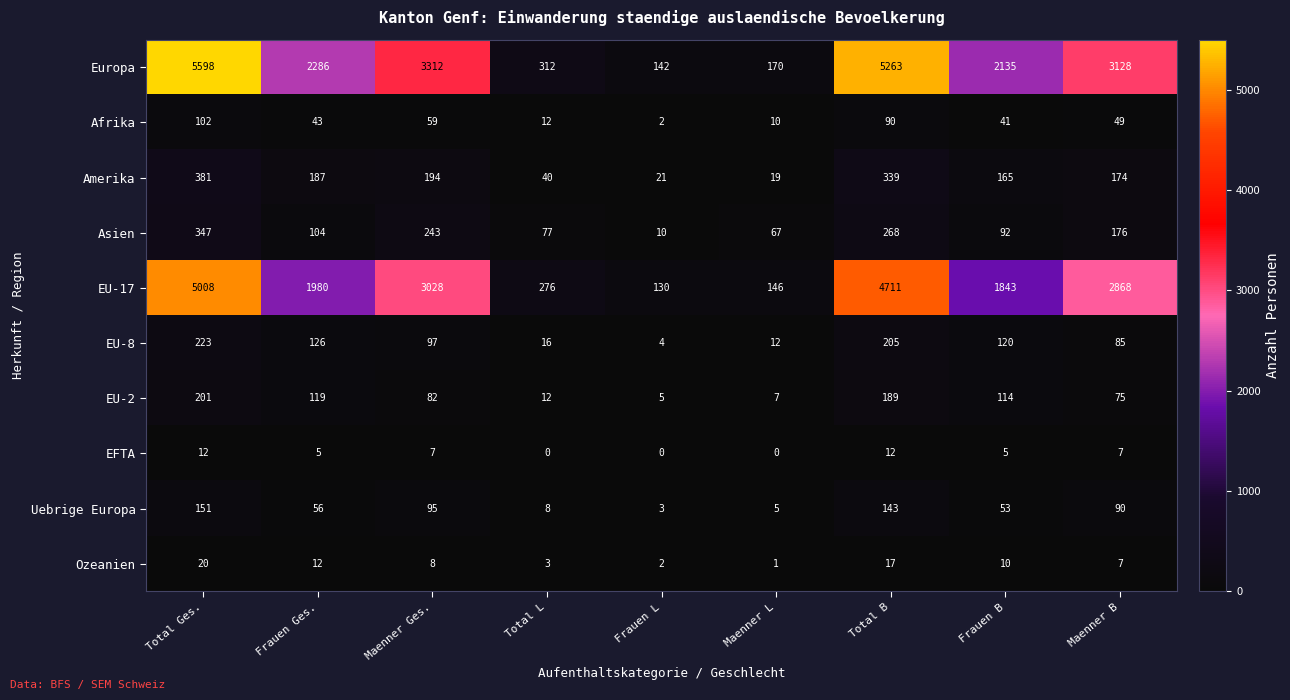

Which series has the largest range (max minus min)?

Europa